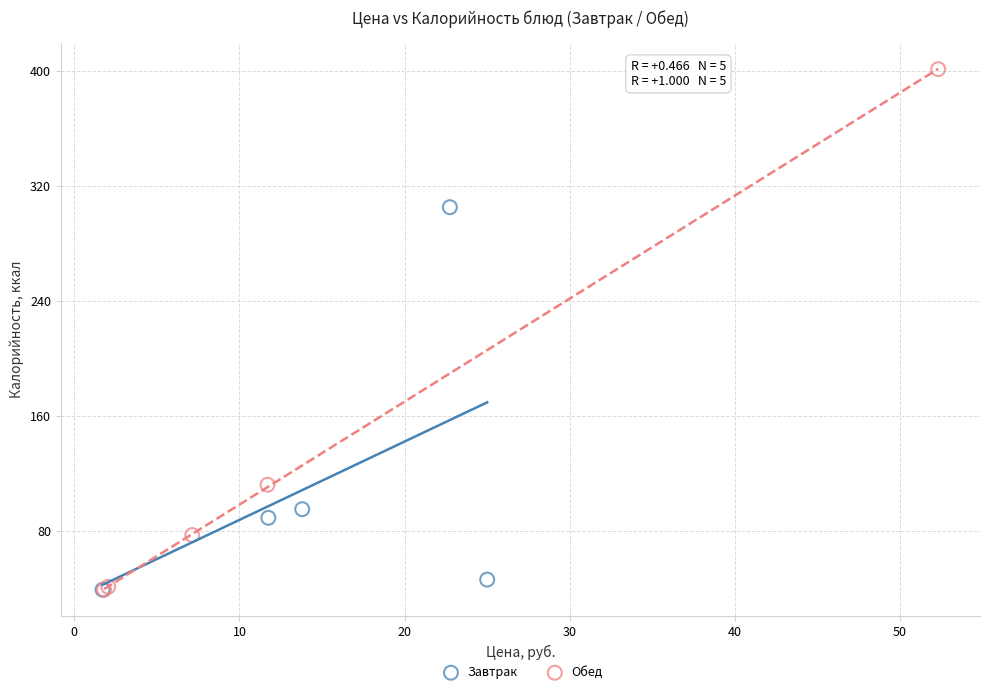

What are all the series names shown in the legend?

Завтрак, Обед